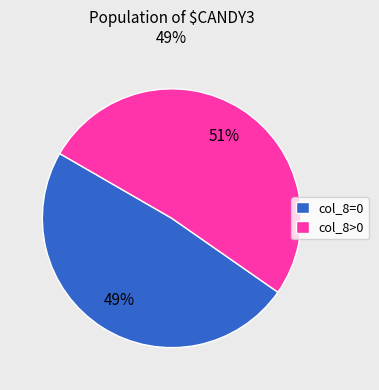

Combined, do col_8=0 and col_8>0 account for over 50%?

Yes